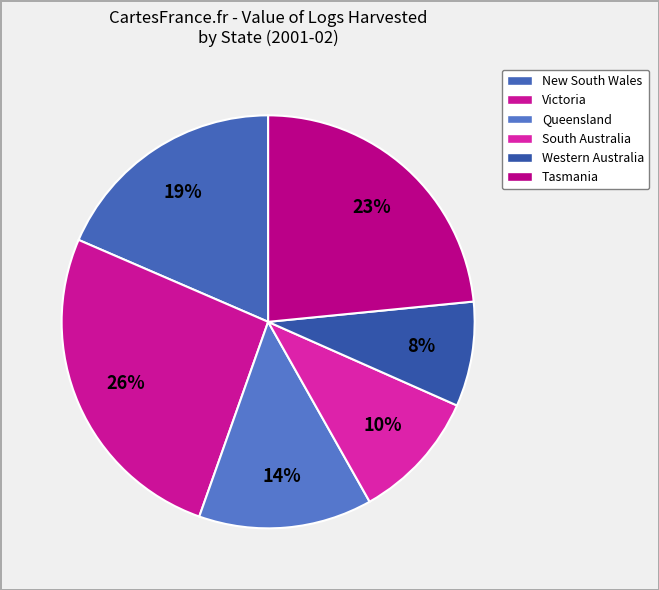

Is there a majority slice in this chart?

No